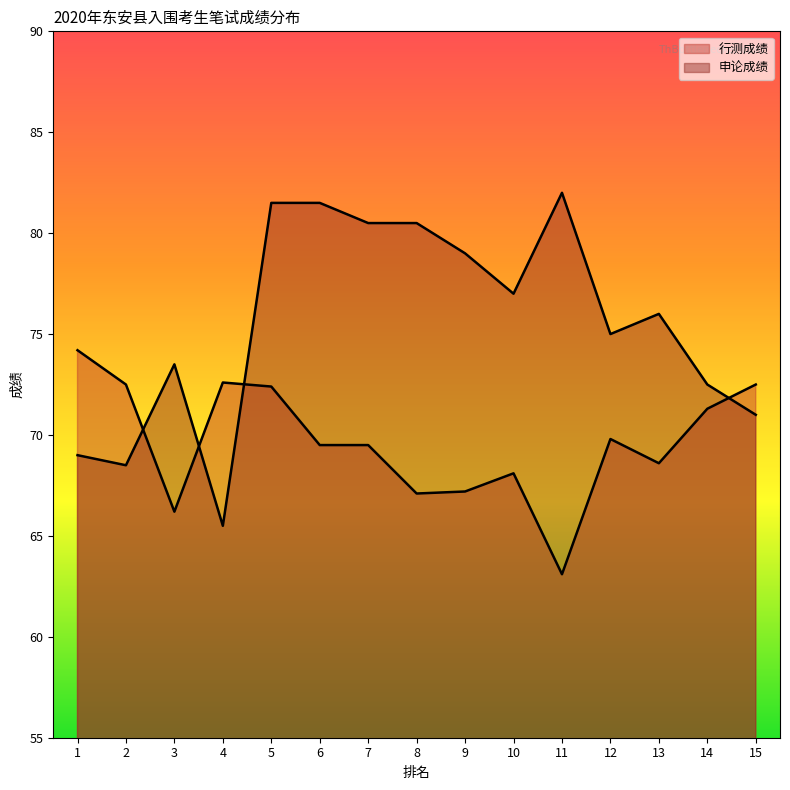

How many series are shown in this chart?

2